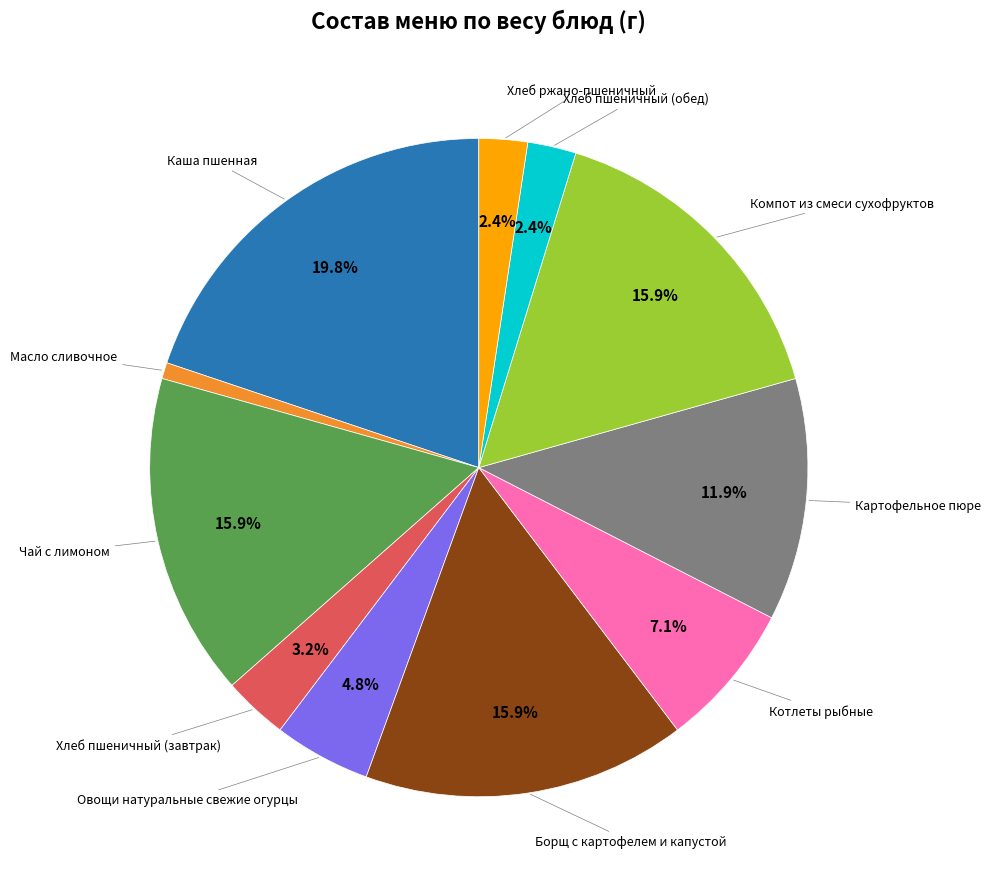

Is there any slice that represents more than half of the pie?

No